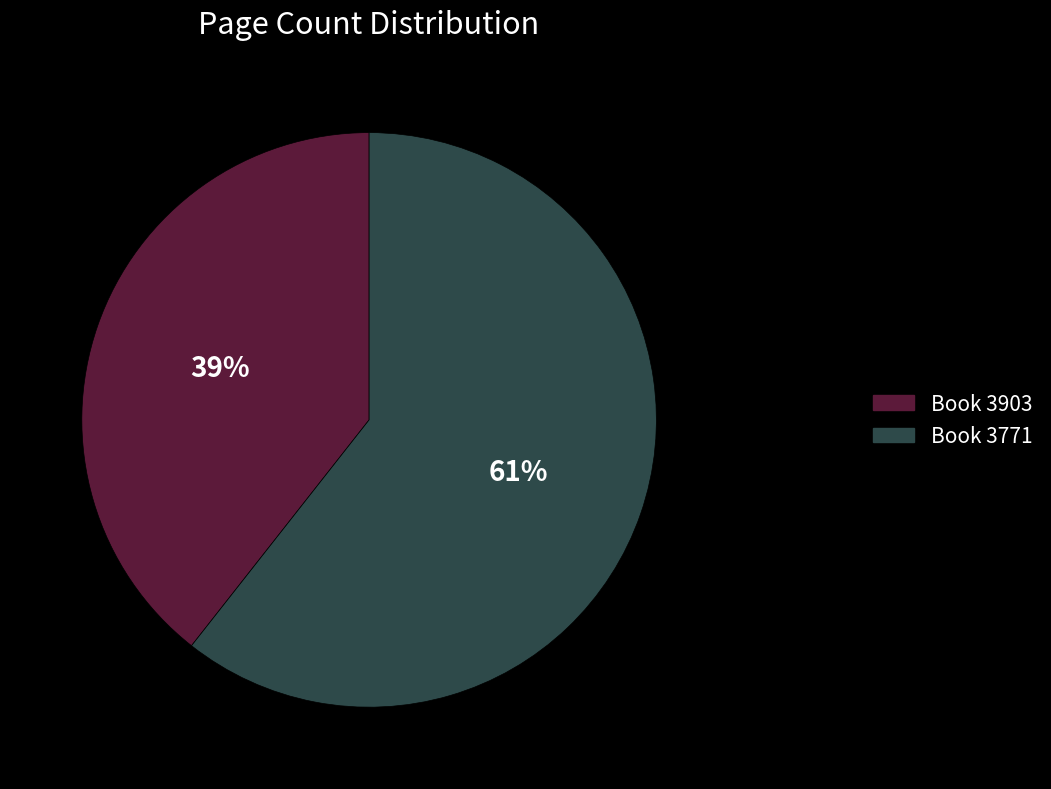

To the nearest percent, what is the average slice percentage?

50%